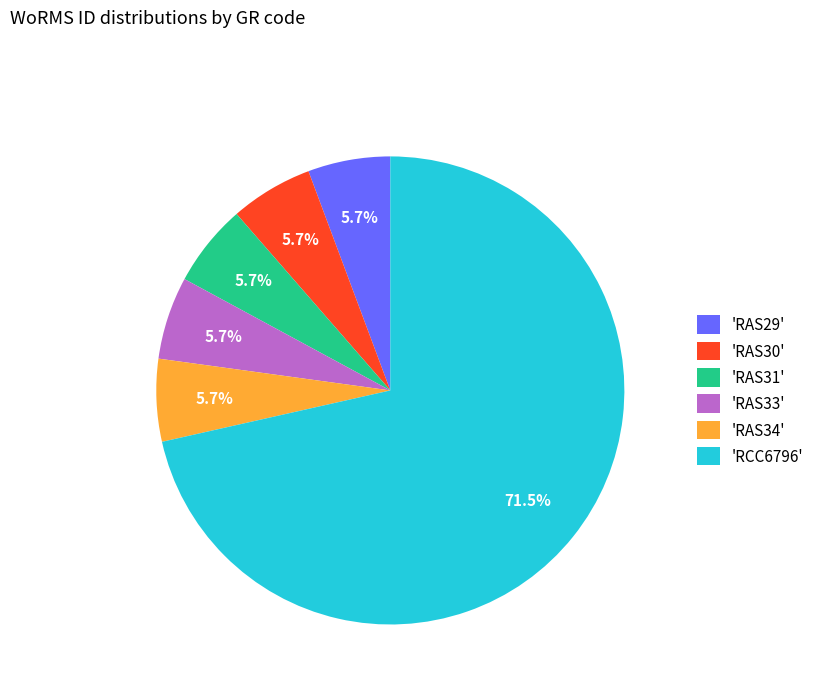

Does 'RCC6796' account for over 50% of the chart?

Yes